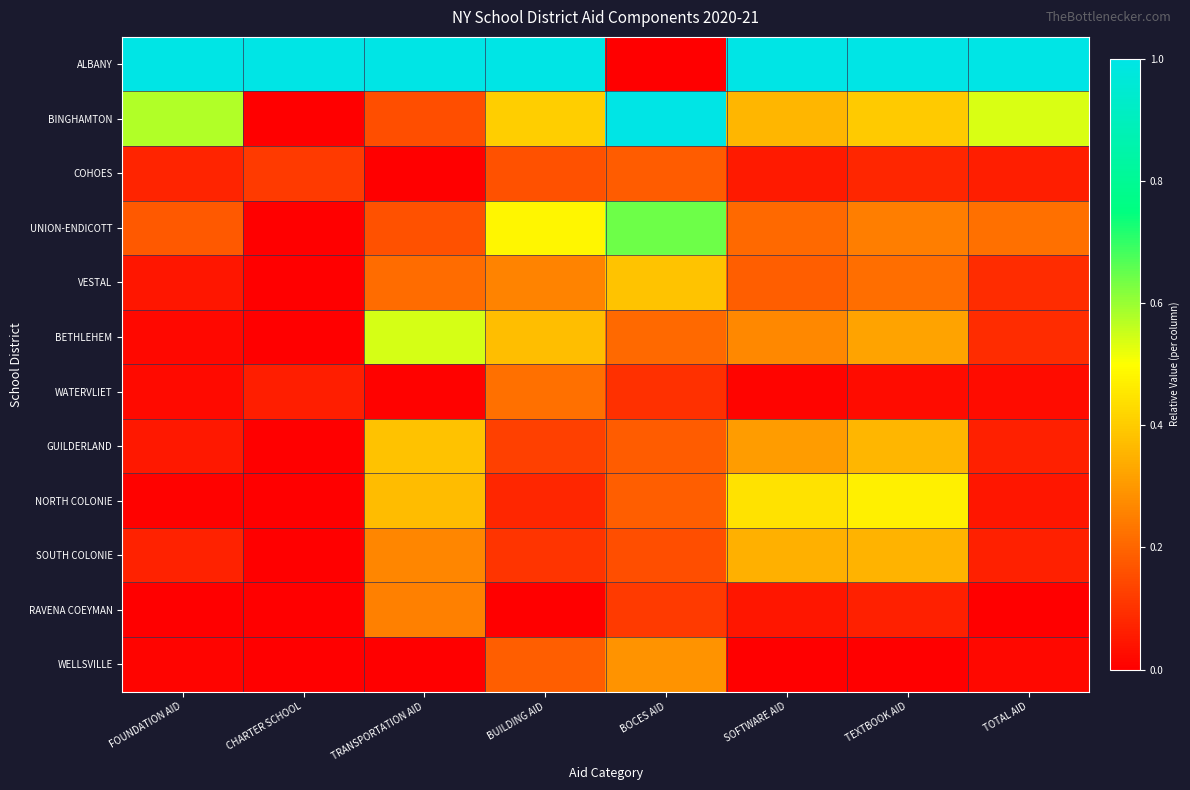

At which category is the sum across all series the highest?

TEXTBOOK AID